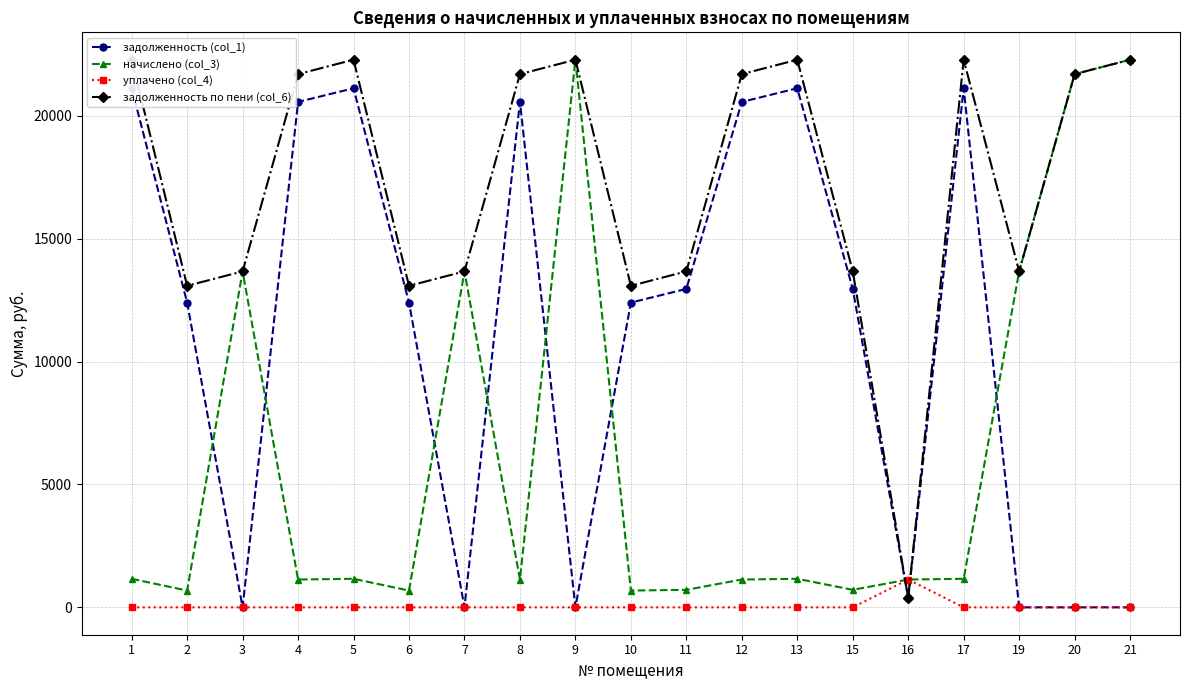

How many lines are shown in the chart?

4